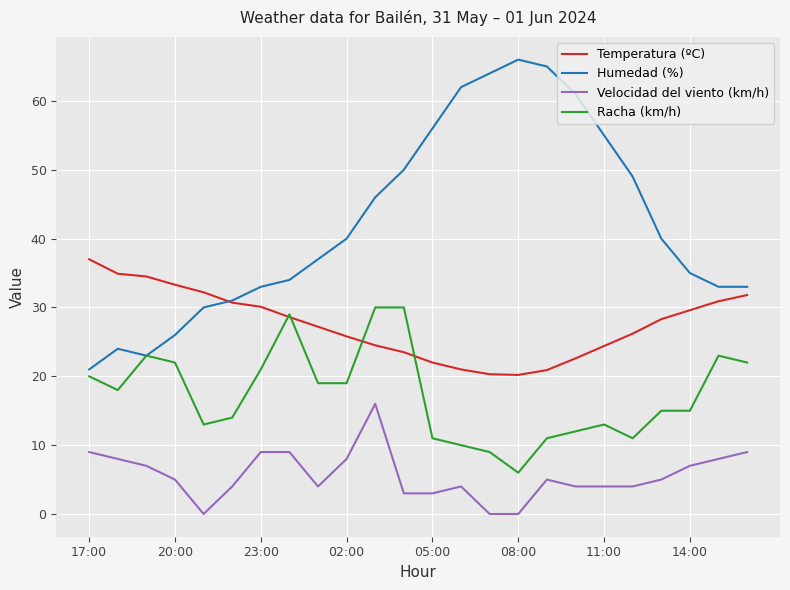

Does the chart have visible grid lines?

Yes